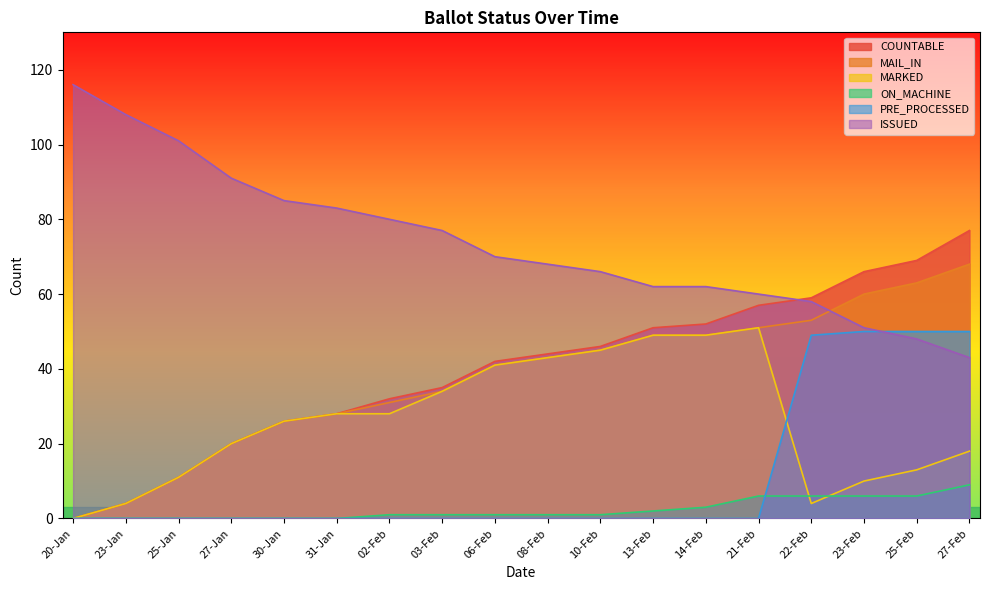

What is the value of the COUNTABLE point at the 7th from the left?

32